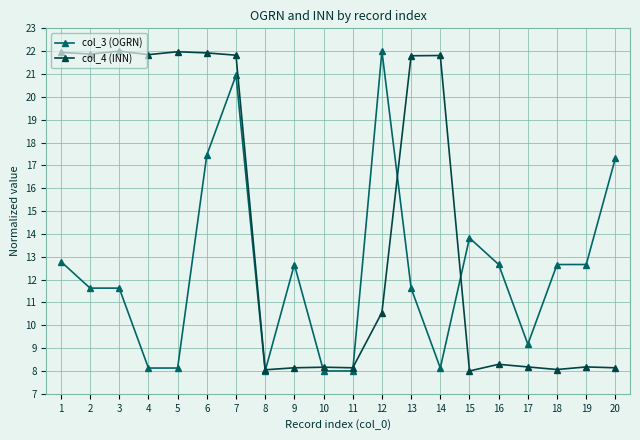

At which label is col_3 (OGRN) closest to 15?

15